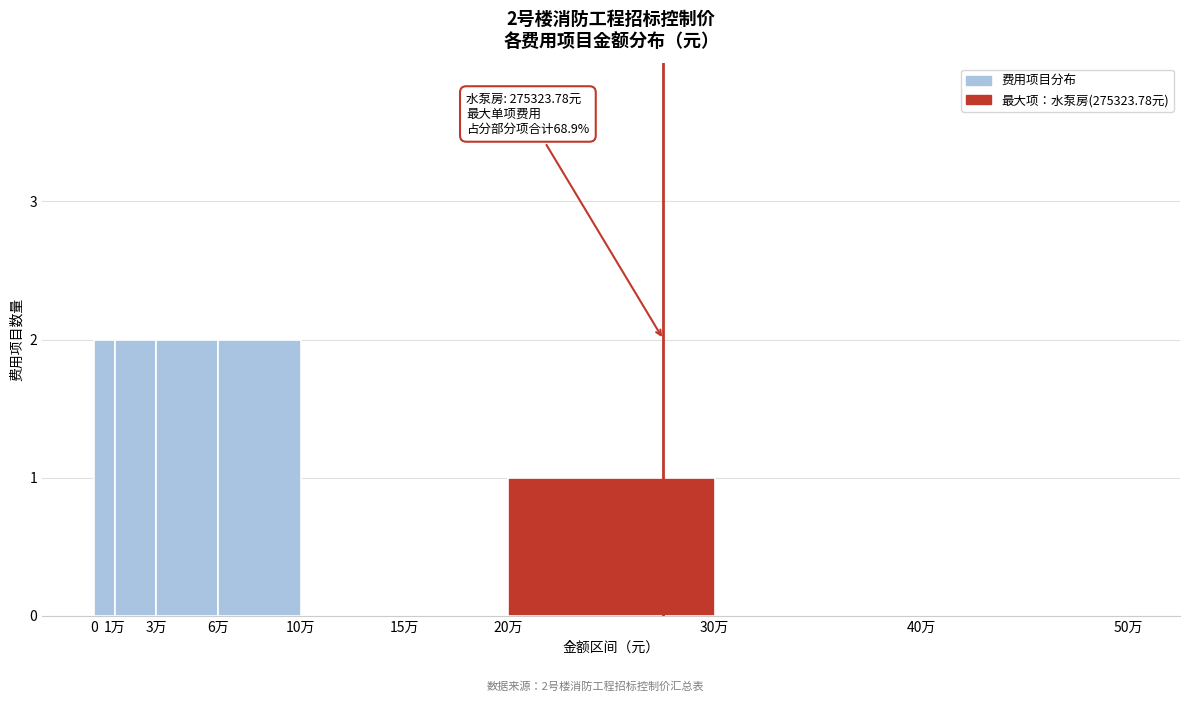

Reading right to left, transcribe all the data shown in this chart.

40万=0	30万=0	20万=1	15万=0	10万=0	6万=2	3万=2	1万=2	0=2